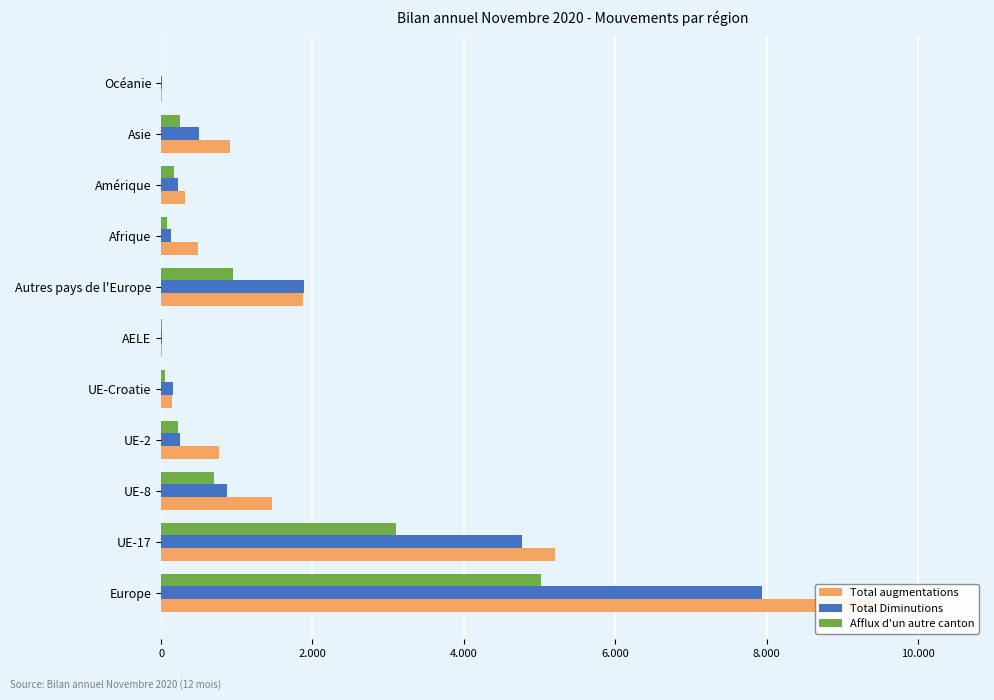

Between UE-Croatie and Amérique, which is larger?

Amérique